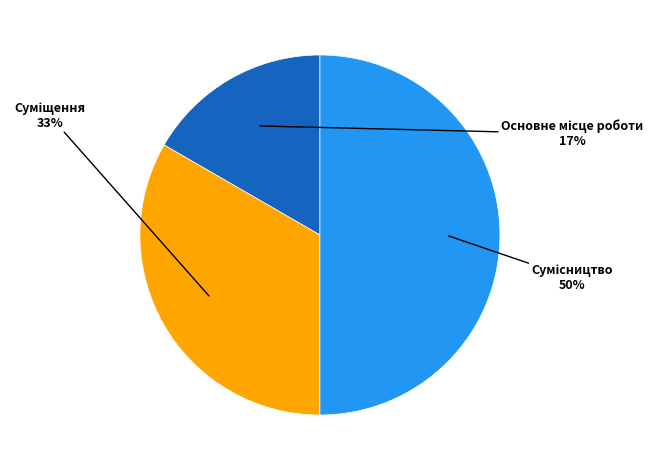

To the nearest percent, what is the average slice percentage?

33%